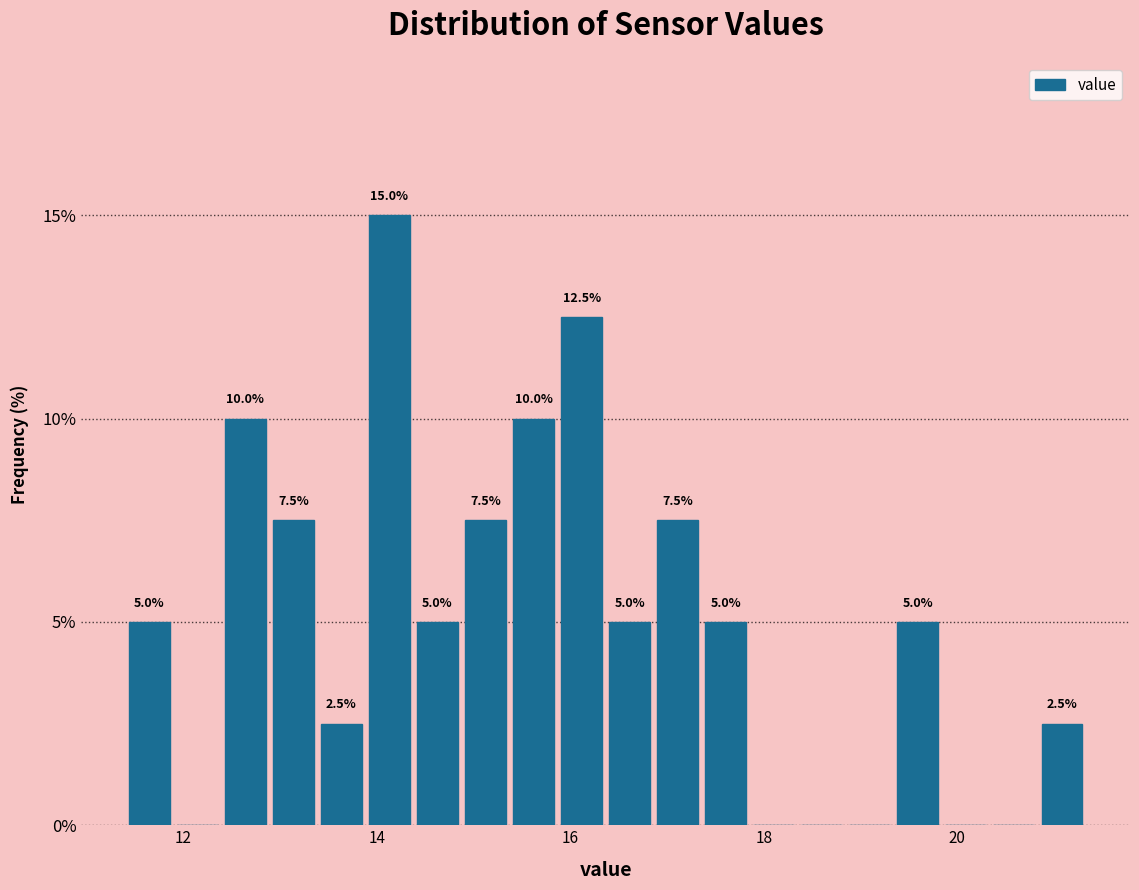

Around what value on the x-axis is the tallest bar? Give the approximate position of its centre, as read against the axis.

14.2